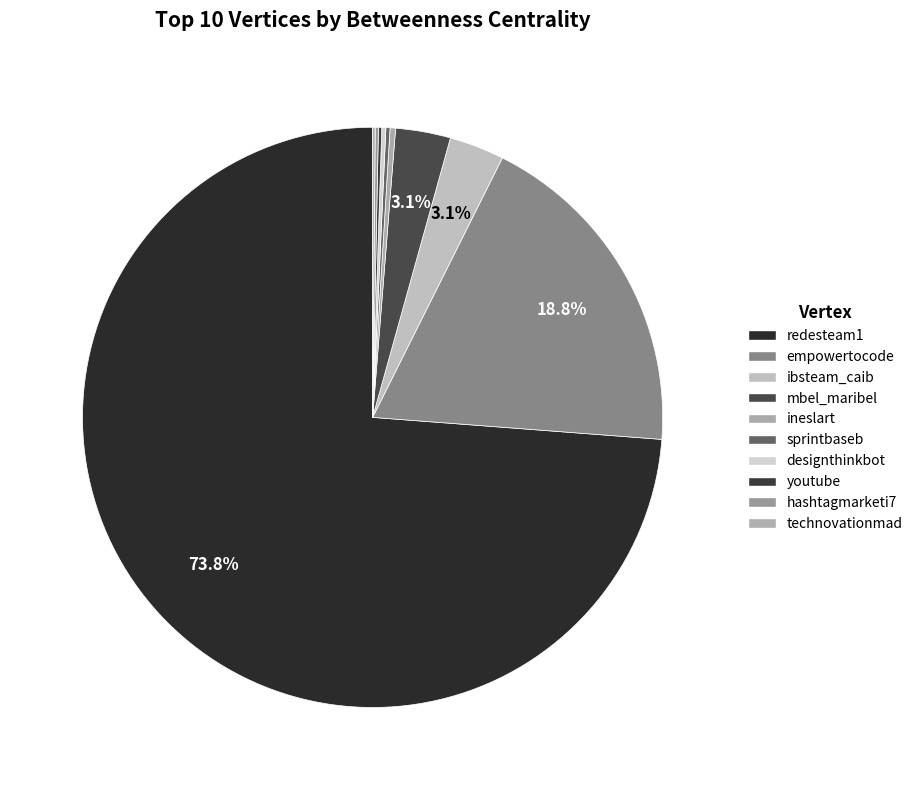

Count the number of slices in the pie.

10